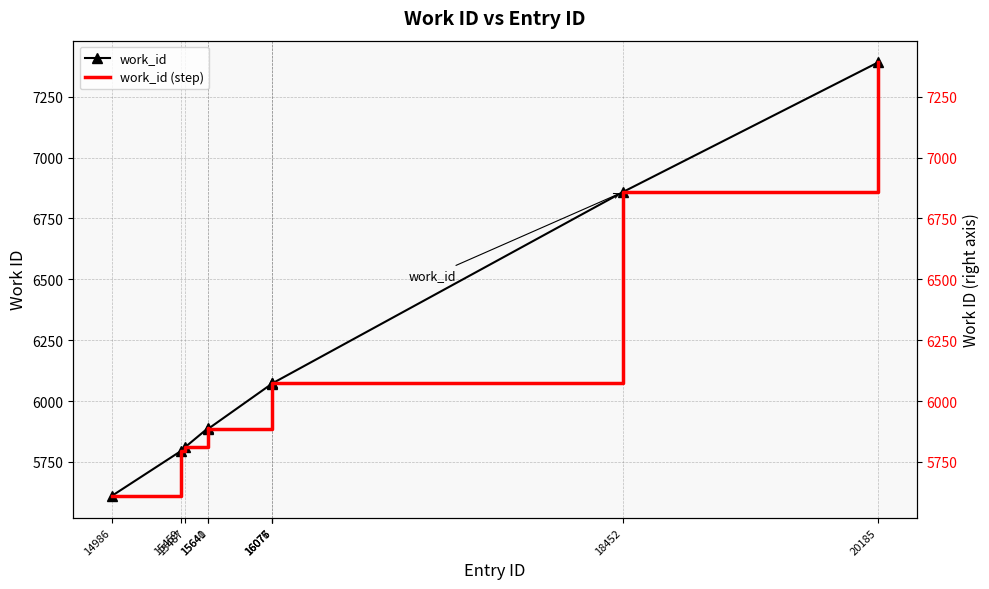

How many distinct data groups are displayed?

2